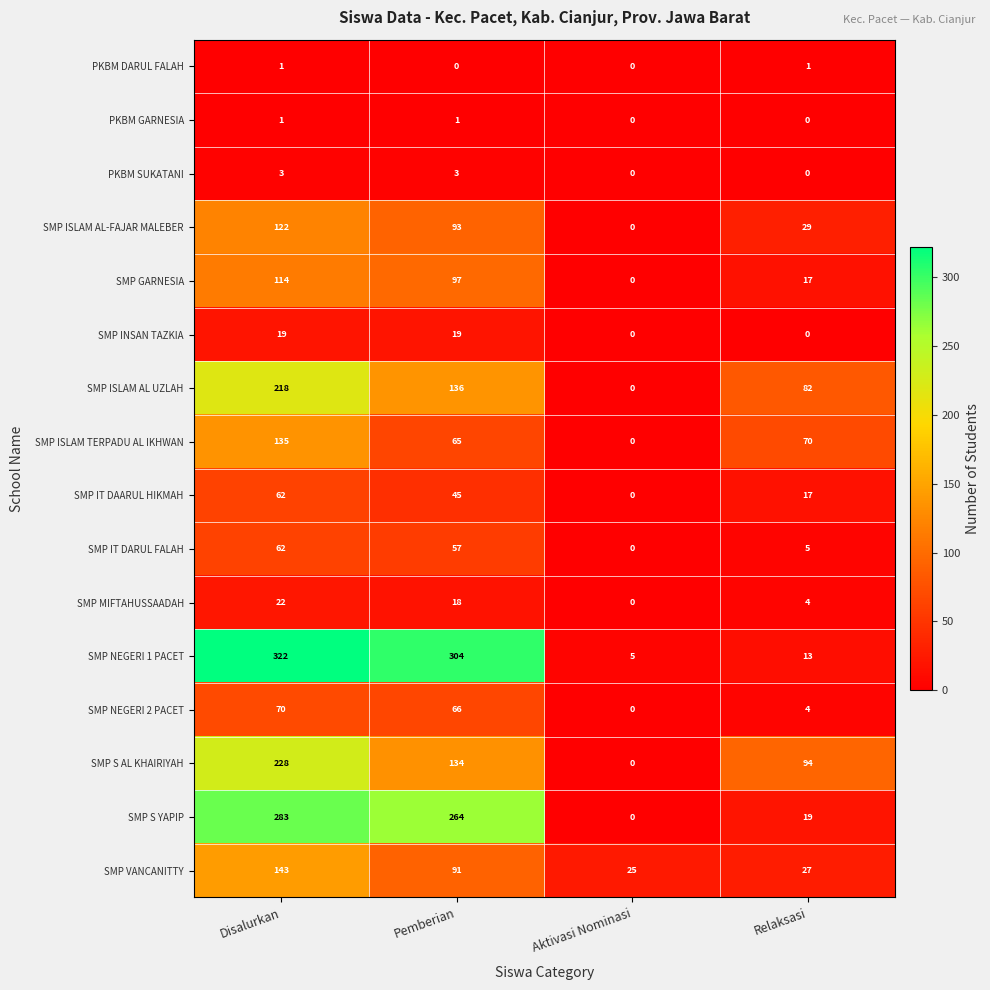

What value does the SMP IT DAARUL HIKMAH series have at Relaksasi, to the nearest 5?

15